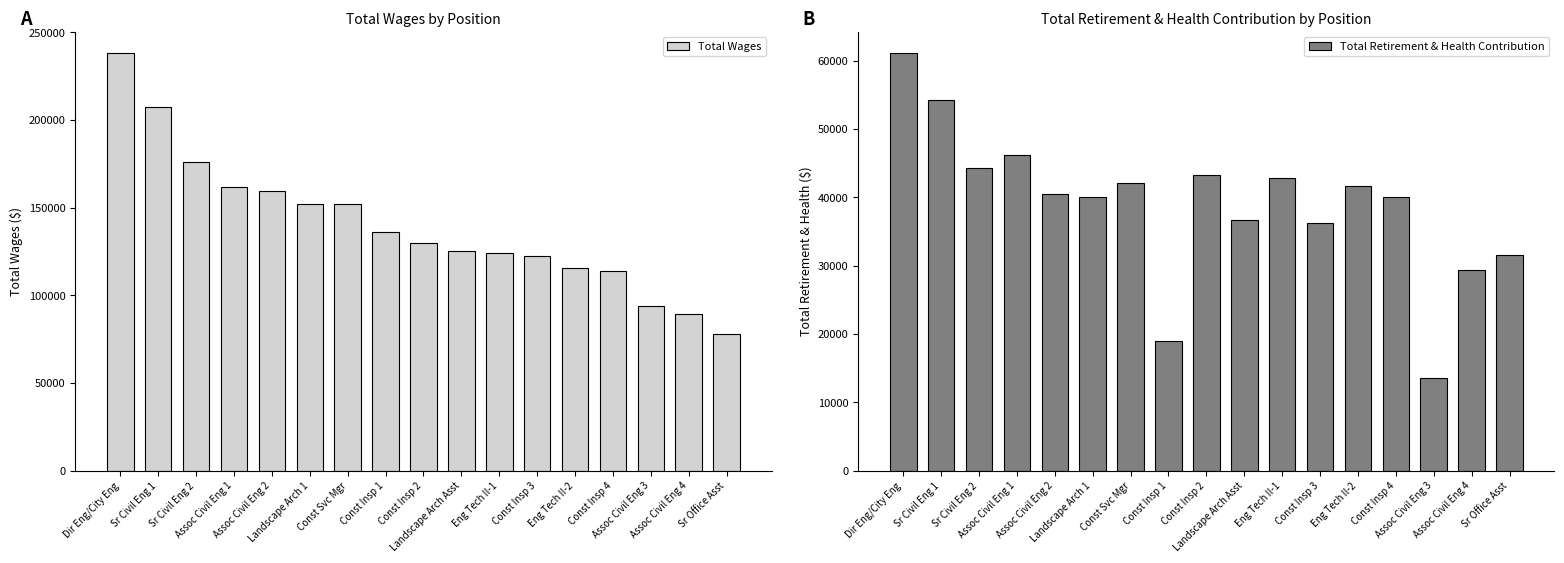

Does the chart contain any negative values?

No